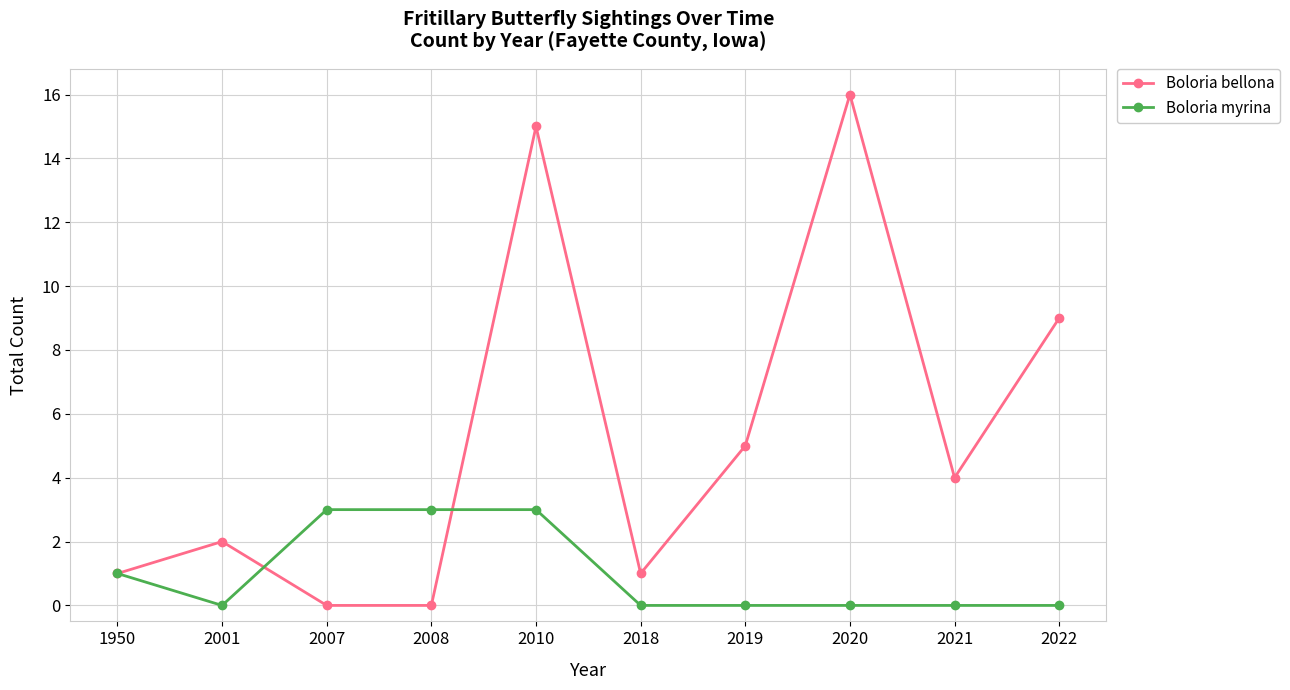

What is the highest value of the Boloria bellona series?

16